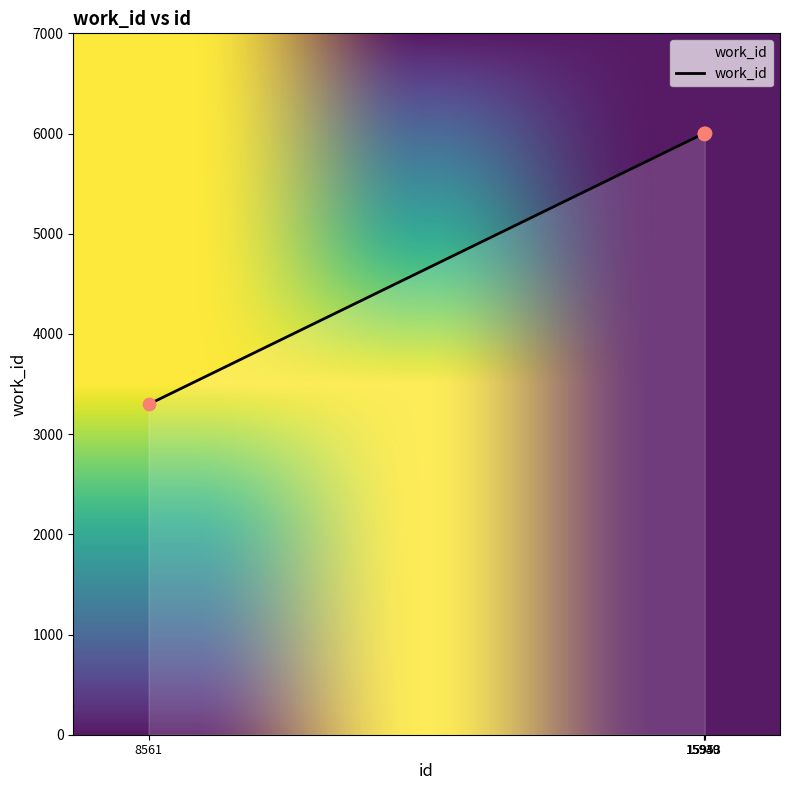

Approximately how many times larger is the value at 15953 compared to 15940?

1.0